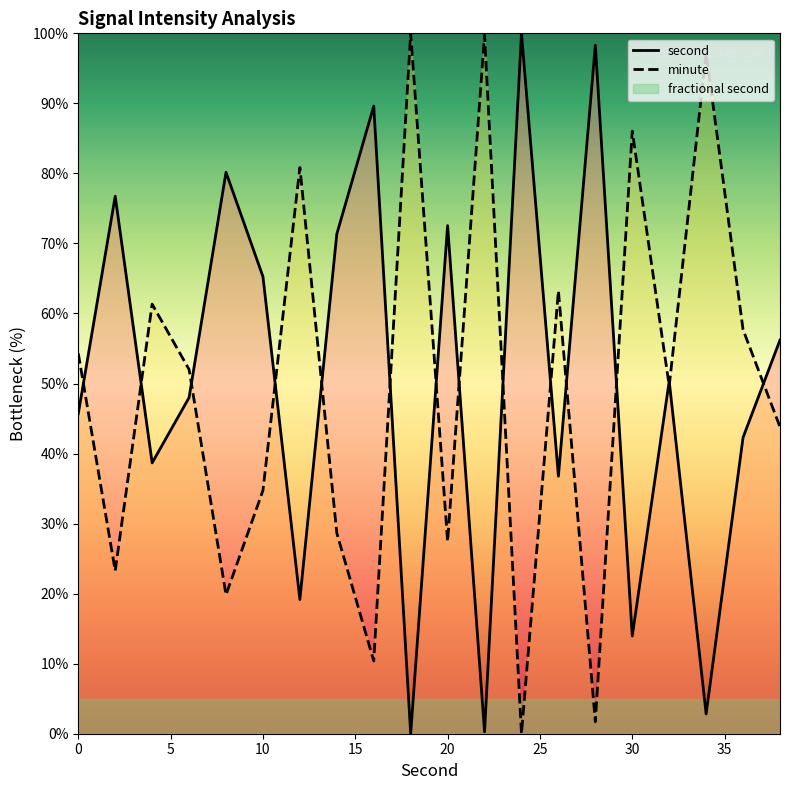

How many times do second and fractional second cross each other?

6